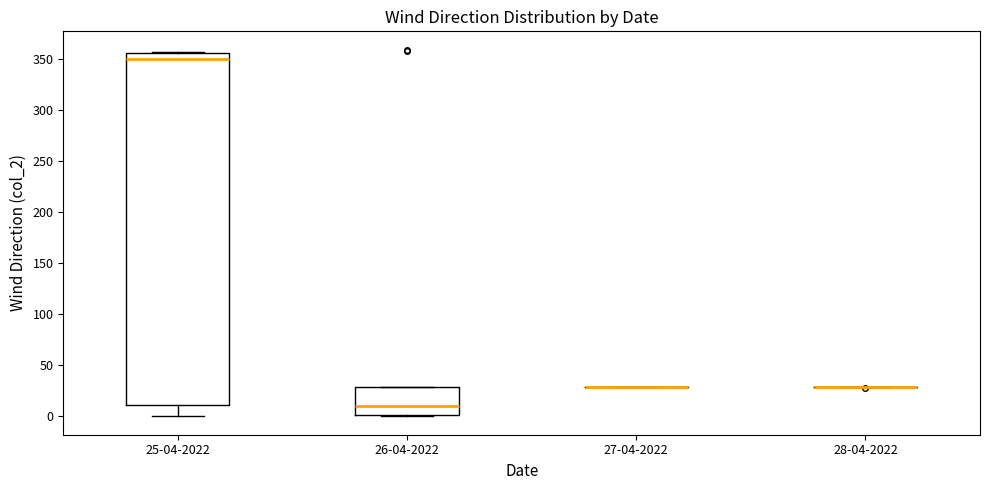

Reading left to right, read every box against the y-axis: the position of its median line, the range the box covers, and the ends of its whiskers. The values are not printed on the chart, so give them approximately, as read against the axis.

25-04-2022: median 350, box 10 to 355, whiskers 0 to 355
26-04-2022: median 10, box 0 to 30, whiskers 0 to 30
27-04-2022: box collapsed to a line at 30, whiskers 30 to 30
28-04-2022: box collapsed to a line at 30, whiskers 30 to 30